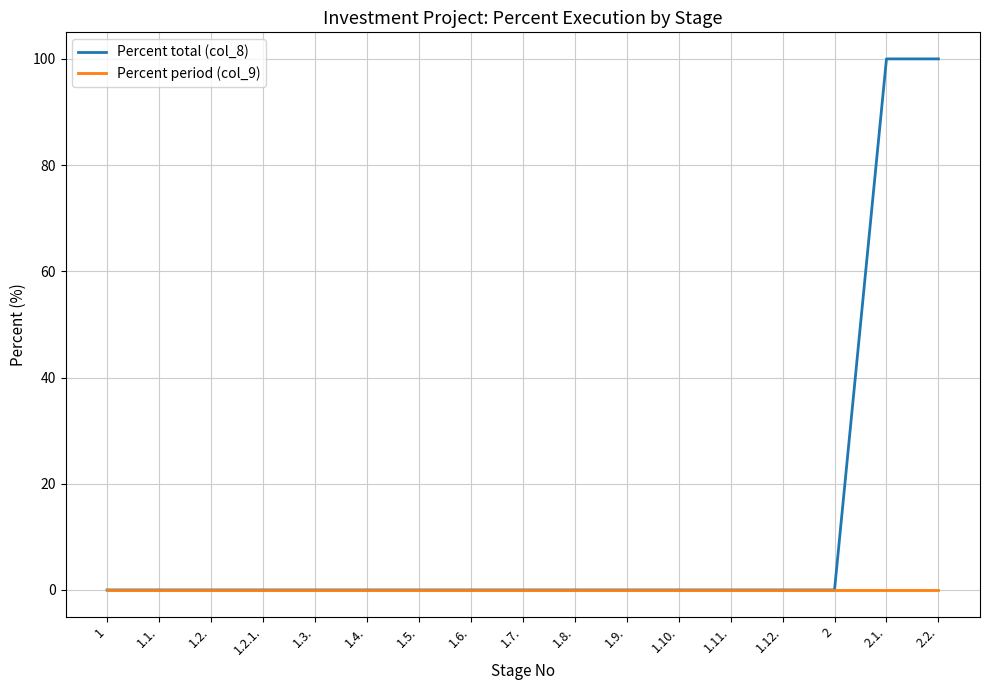

What is the sum of all Percent total (col_8) values?

200